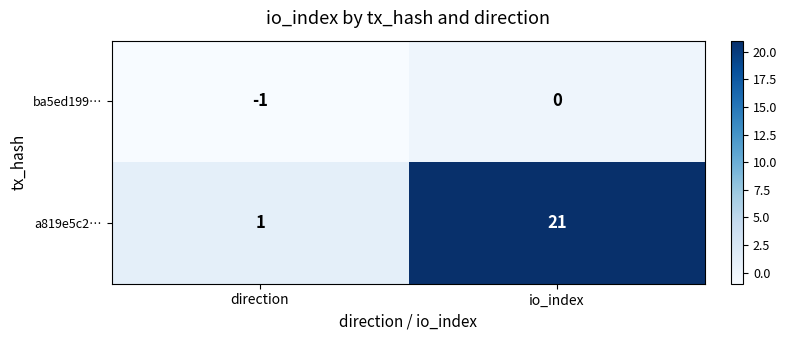

Which series has the largest range (max minus min)?

a819e5c2…